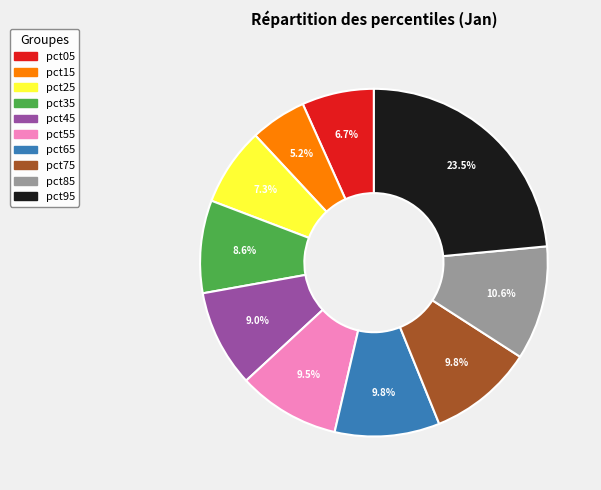

To the nearest percent, what is the combined percentage of pct25 and pct05?

14%